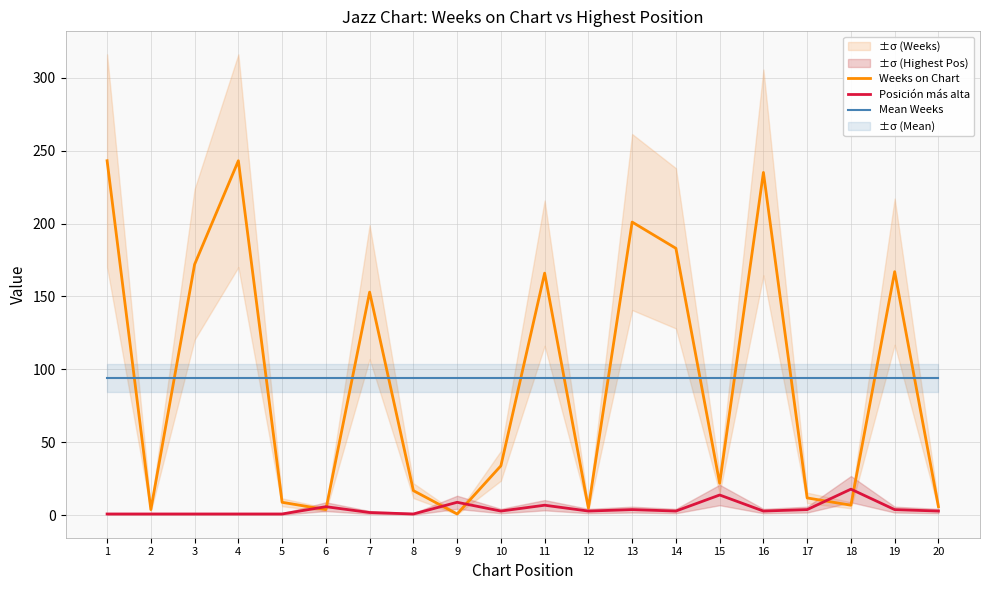

At which category does Weeks on Chart reach its first local valley?

2